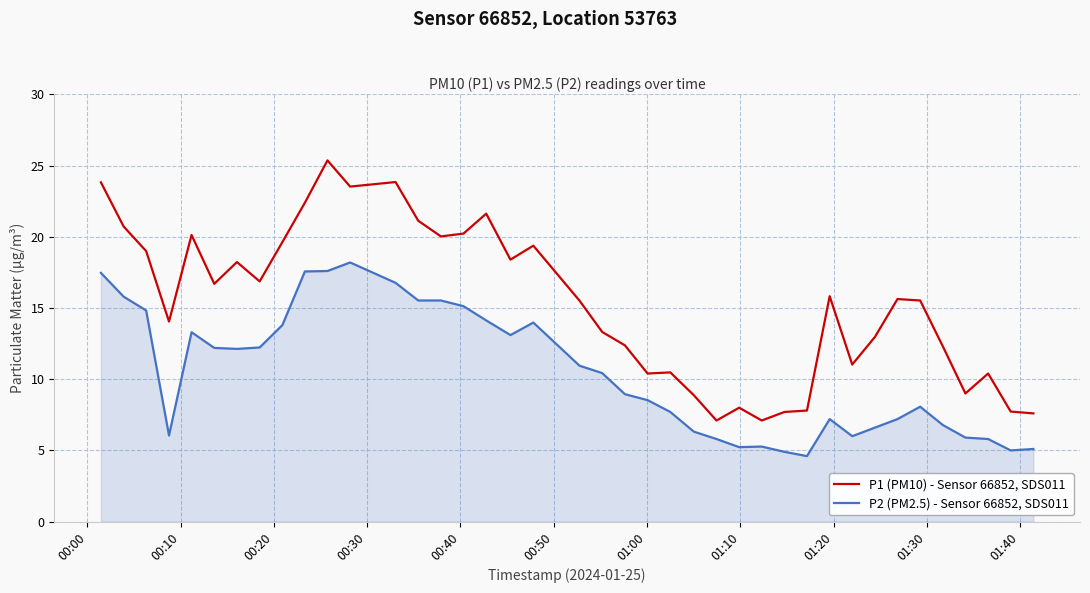

Rank the series by their maximum value, from highest to lowest.

P1 (PM10) - Sensor 66852, SDS011, P2 (PM2.5) - Sensor 66852, SDS011